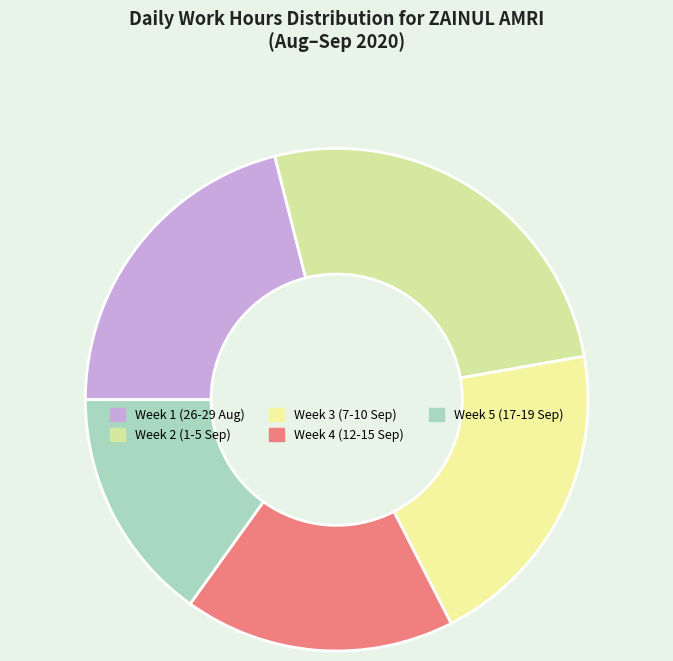

What is the largest slice in the pie chart?

Week 2 (1-5 Sep)